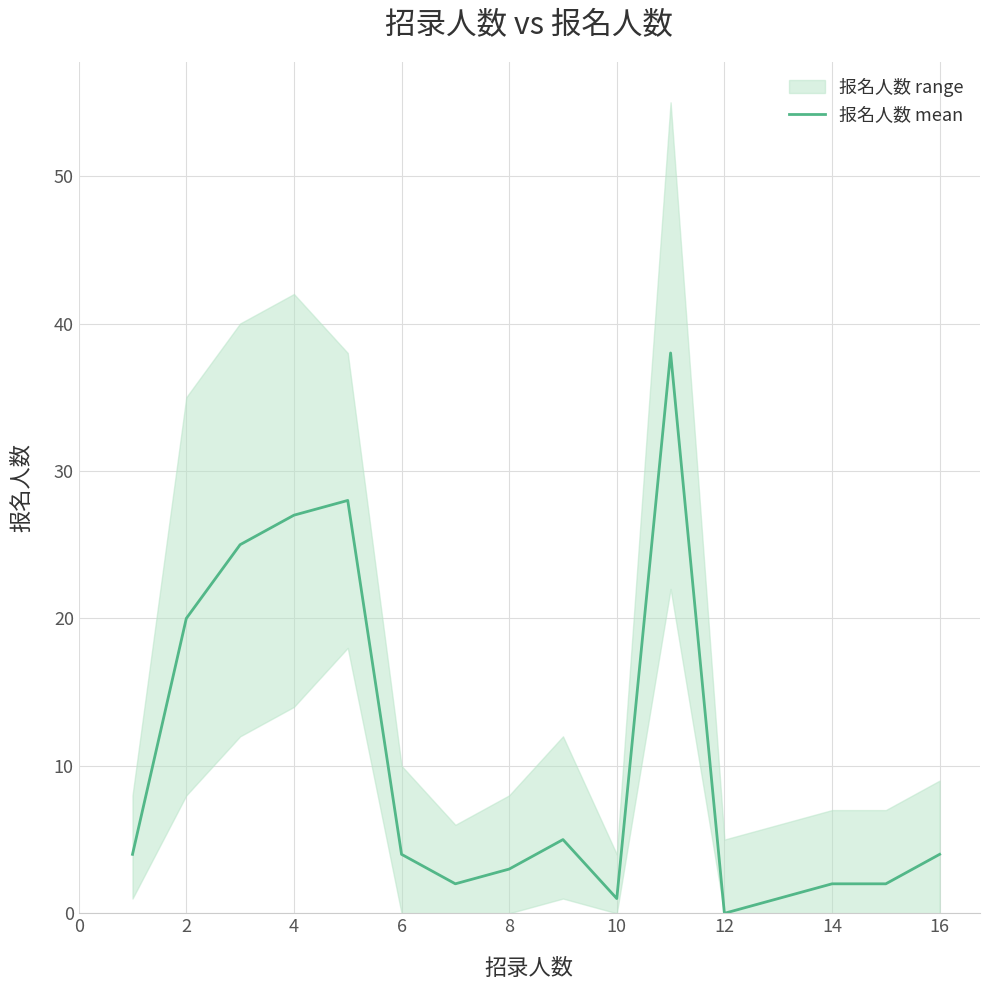

The 报名人数 mean series shows 20 at 2. True or false?

True